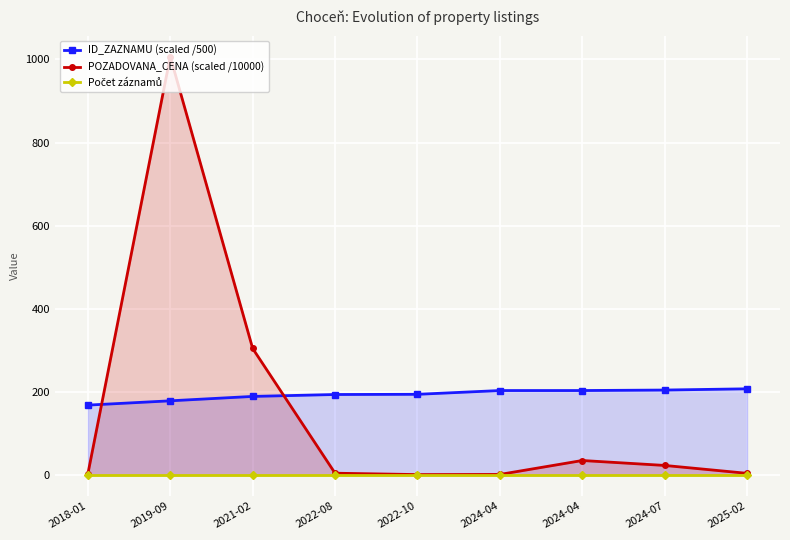

What is the average value of the ID_ZAZNAMU (scaled /500) series?

193.6